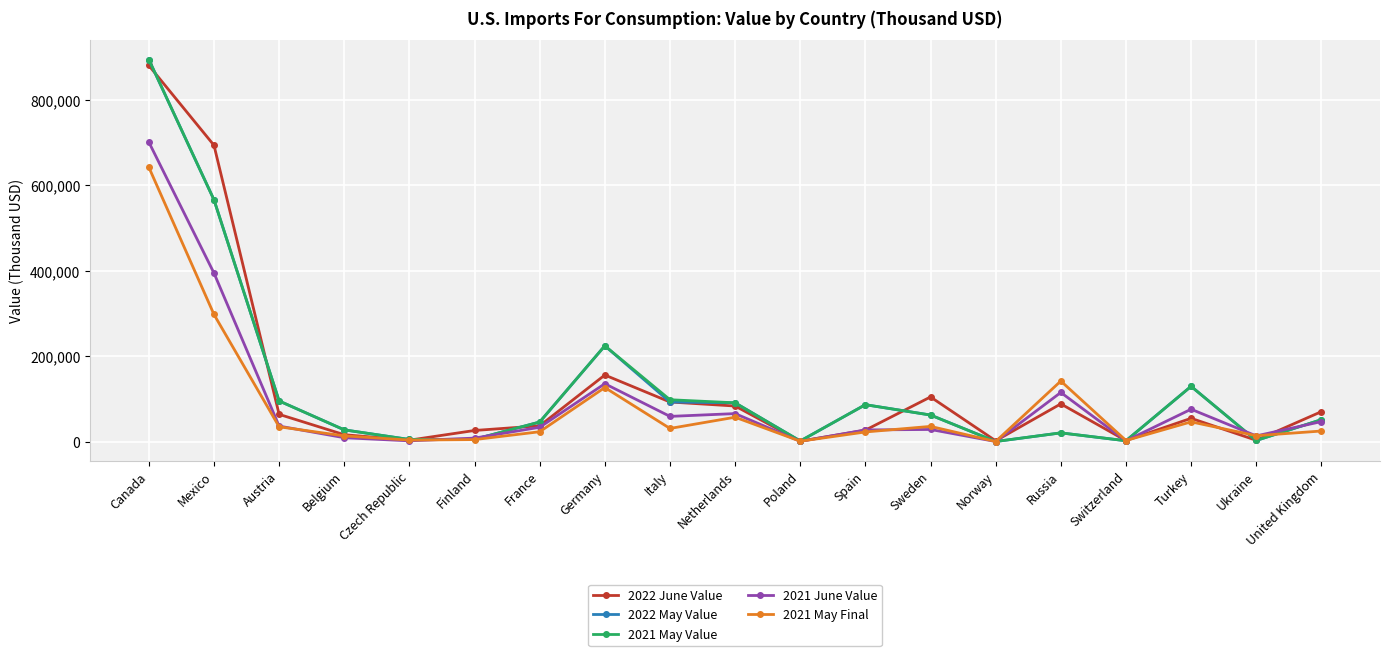

What is the difference between the highest and lowest values at Canada?

252215